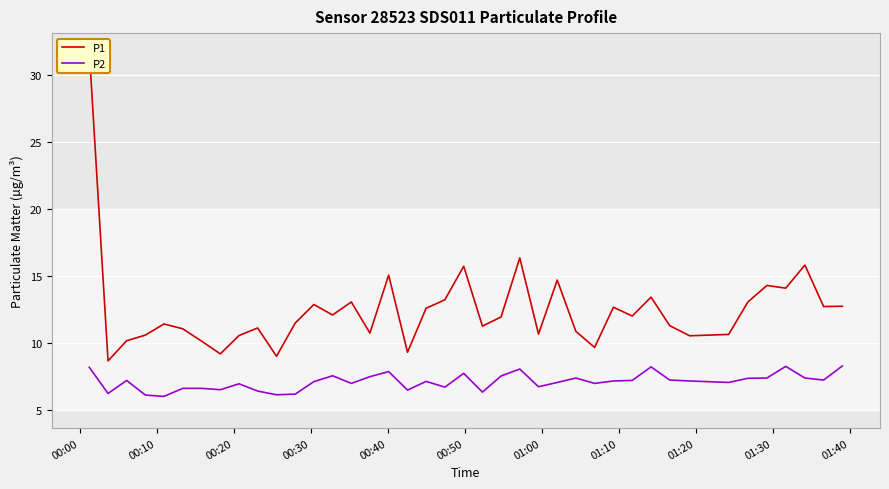

What is the greatest value displayed?

31.8